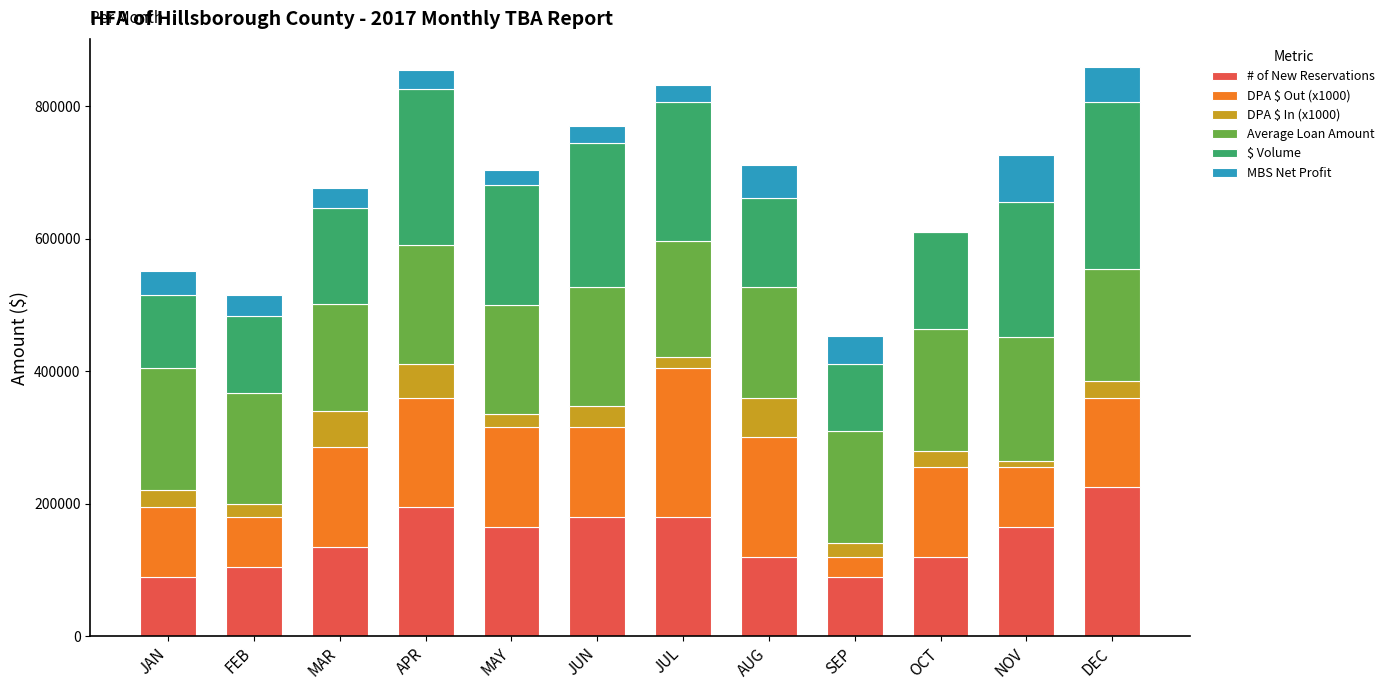

Read the # of New Reservations value at APR.

195000.0